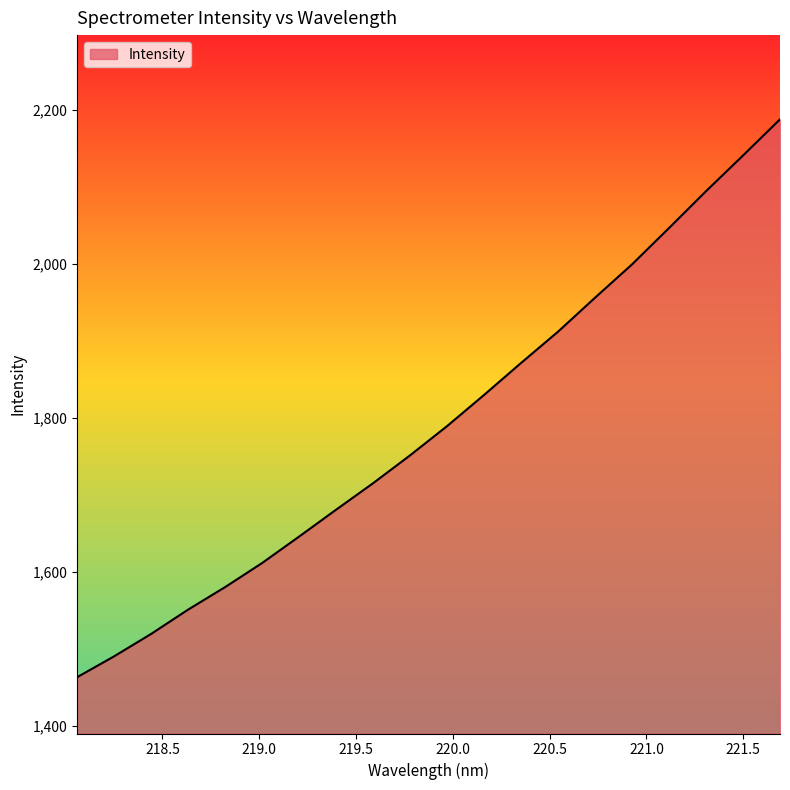

What is the minimum value shown in the chart?

1463.0